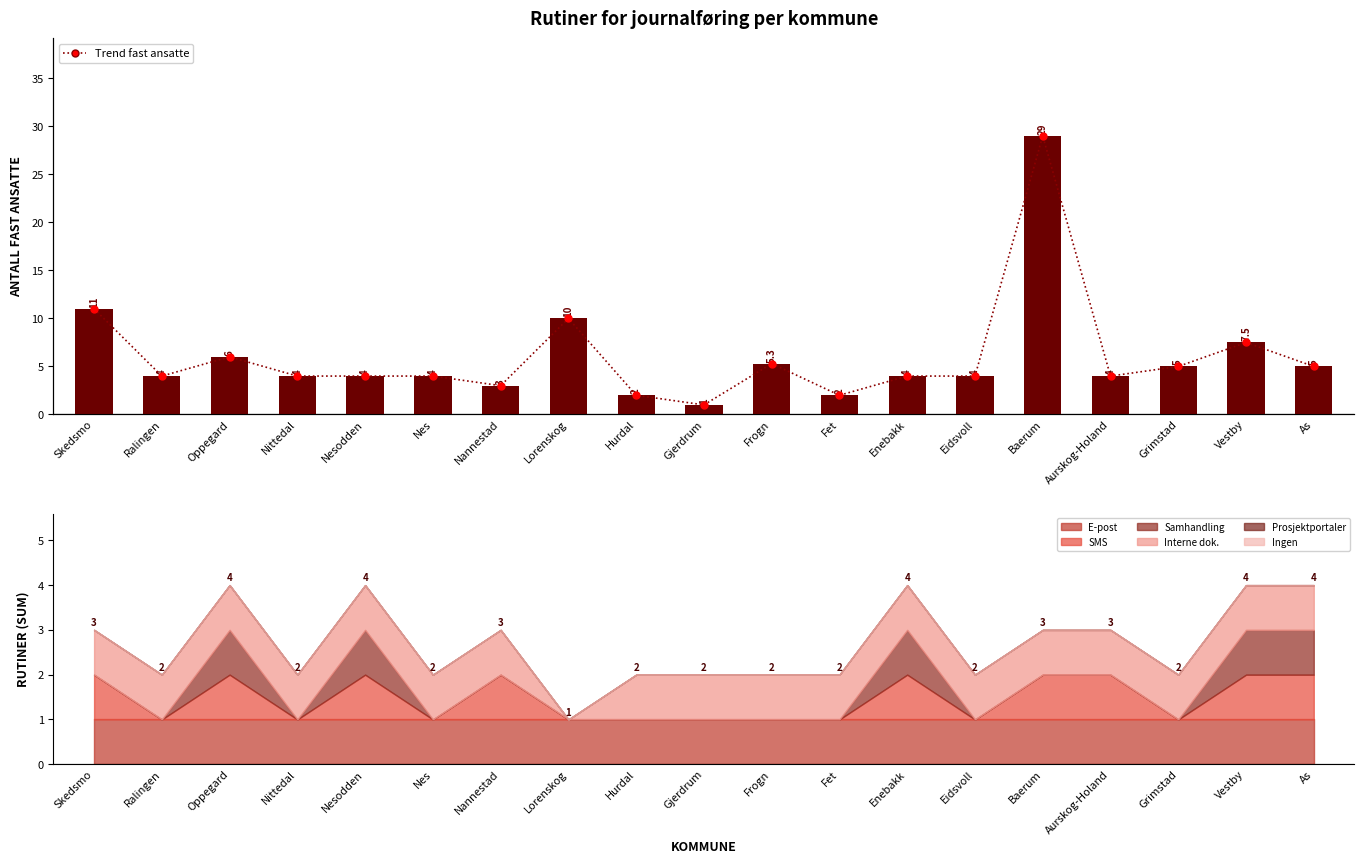

True or false: Fast ansatte has a value of 1.1 at Nannestad.

False